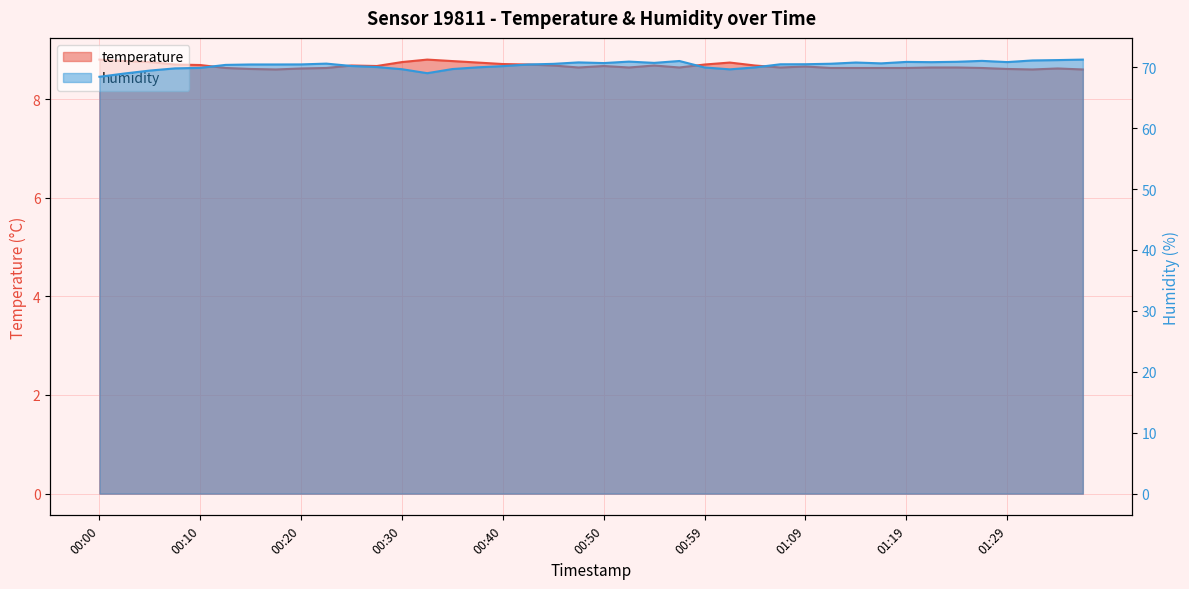

What is the sum of the temperature values at 01:19 and 00:00?

17.4